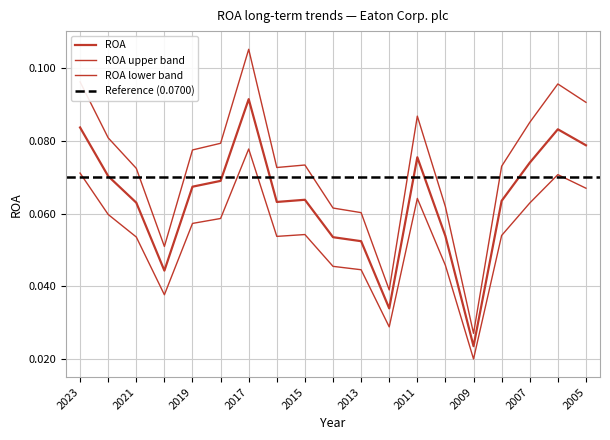

List the labels in order of value, largest first.

2017, 2023, 2006, 2005, 2011, 2007, 2022, 2018, 2019, 2015, 2008, 2016, 2021, 2010, 2014, 2013, 2020, 2012, 2009